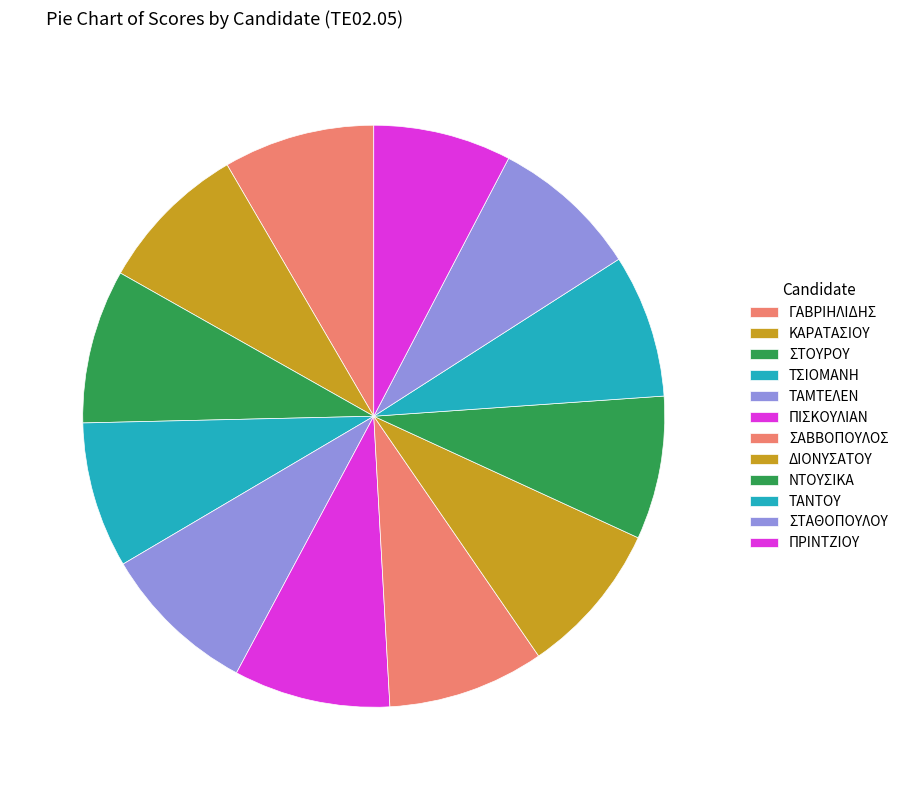

How many slices are in this pie chart?

12